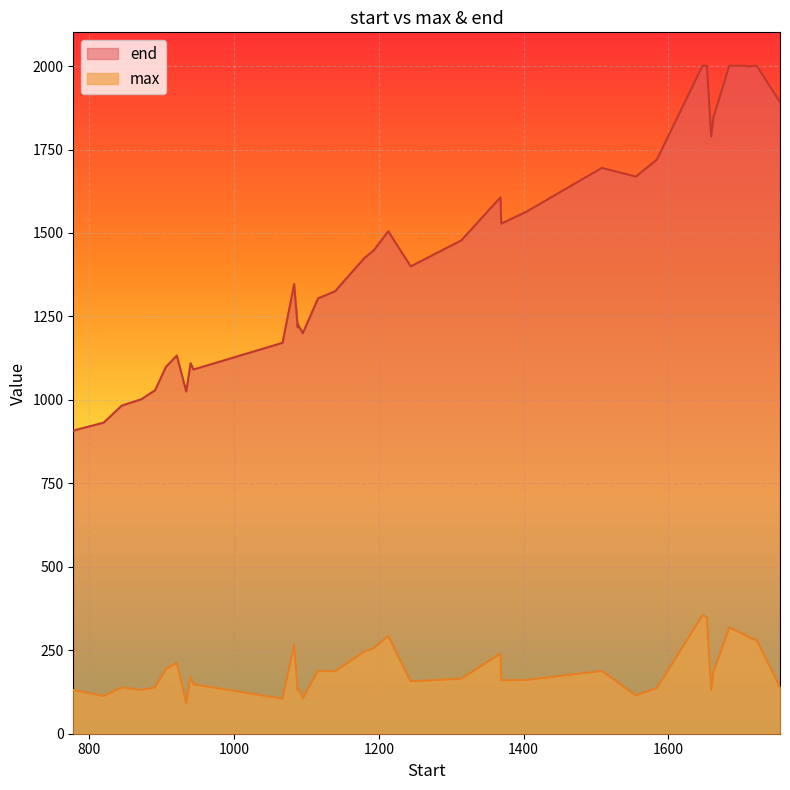

What is the lowest value of the end series?

908